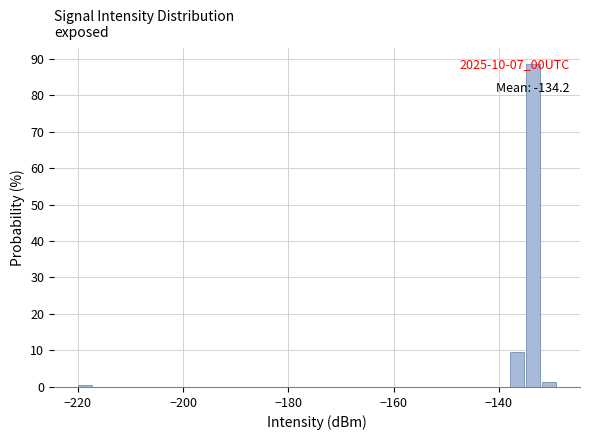

Read against the x-axis, roughly where is the centre of the tallest bar?

-134